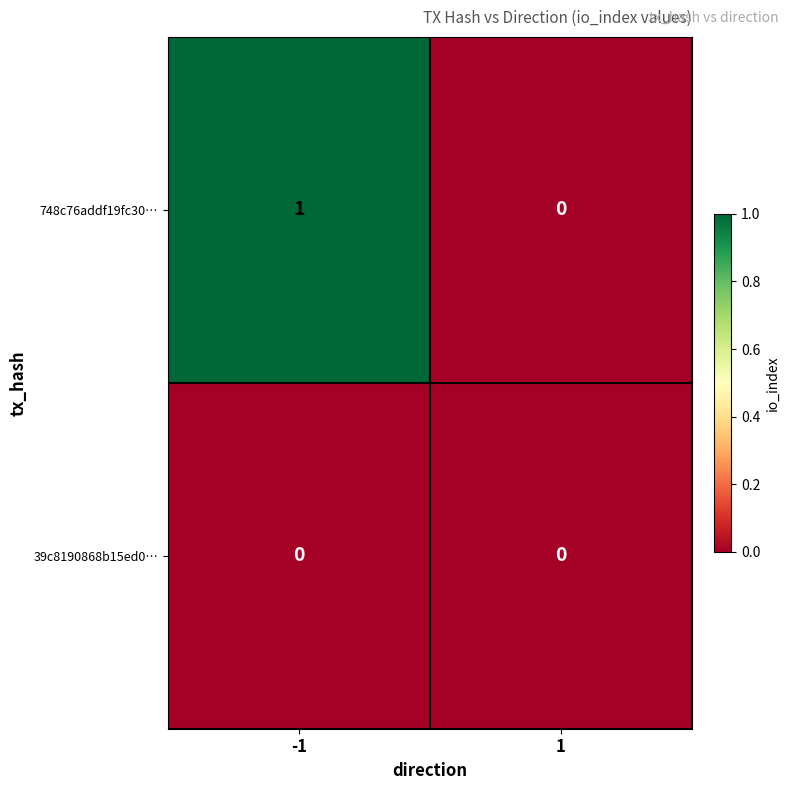

Which series has the largest total across all categories?

748c76addf19fc30…